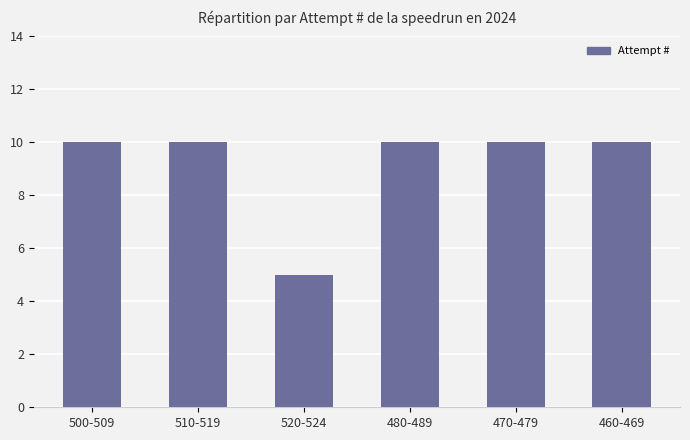

What is the greatest value displayed?

10